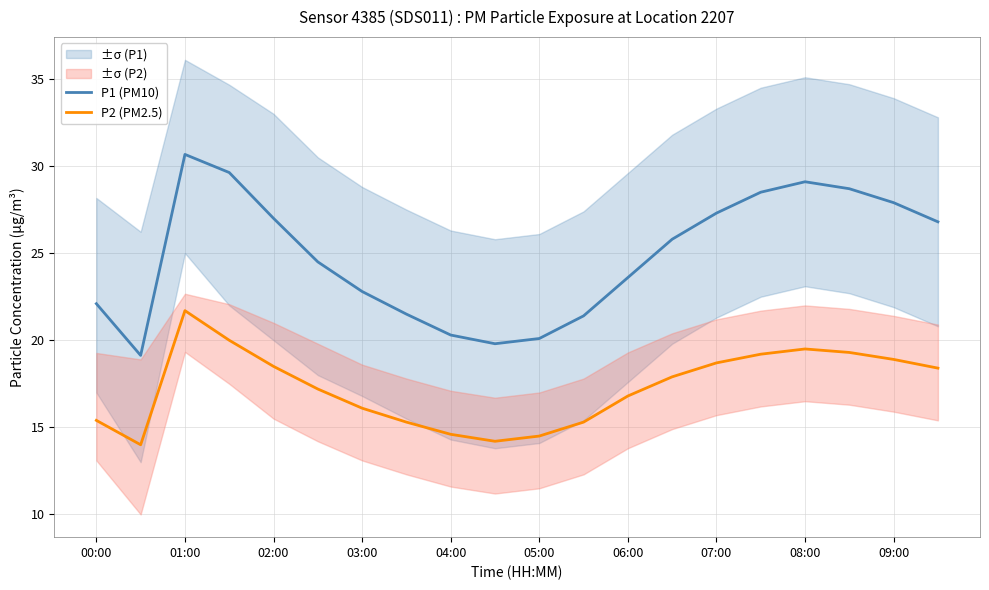

Which series has the widest spread of values?

P1 (PM10)